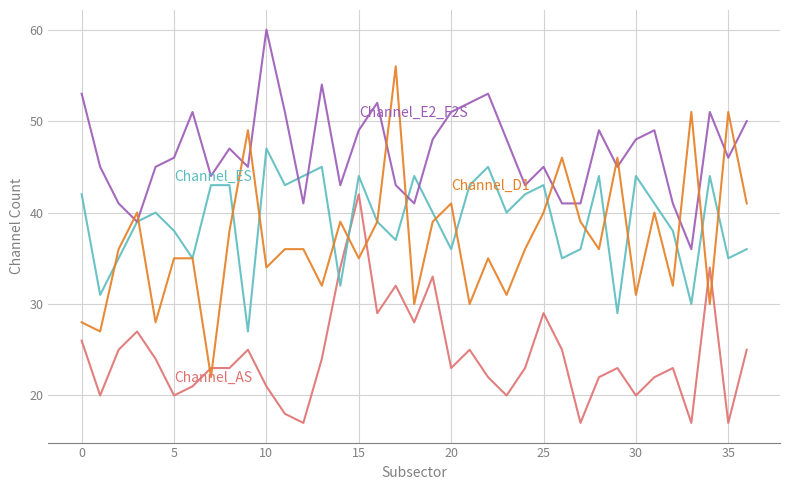

What is the smallest value displayed?

17